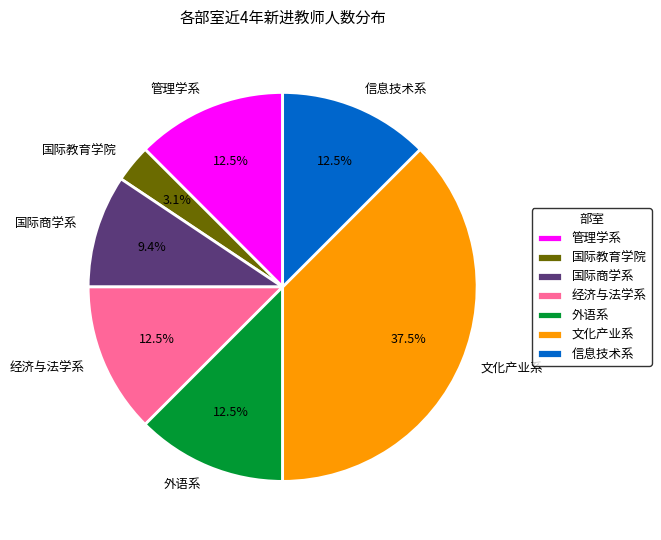

Which has a higher value, 经济与法学系 or 文化产业系?

文化产业系